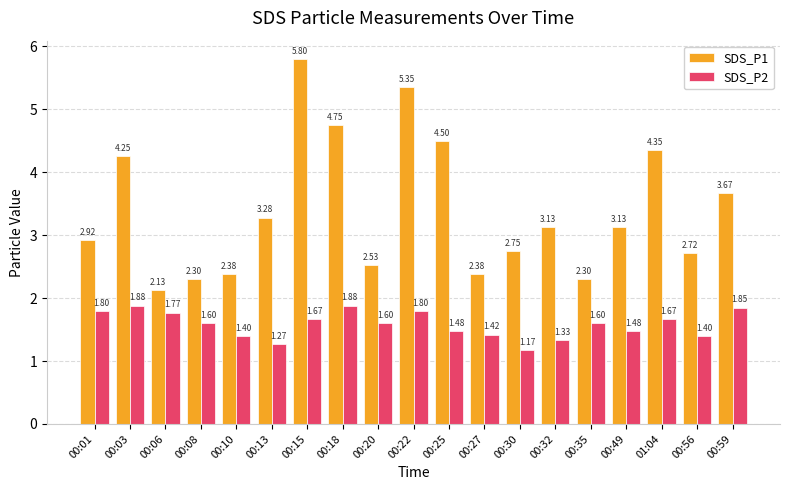

Which series has the largest total across all categories?

SDS_P1